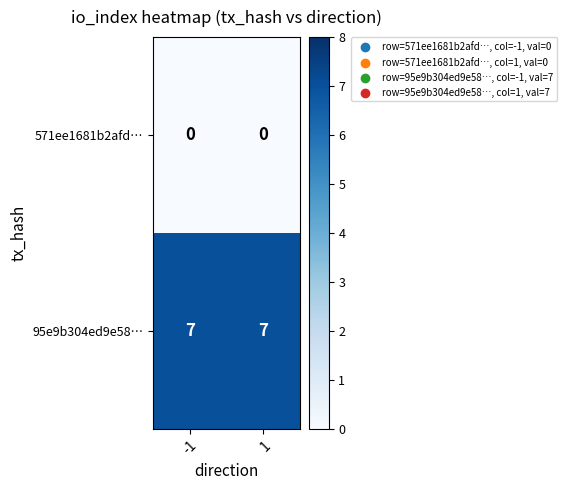

Reading right to left, extract all data points from this chart.

571ee1681b2afd…: 1=0	-1=0
95e9b304ed9e58…: 1=7	-1=7